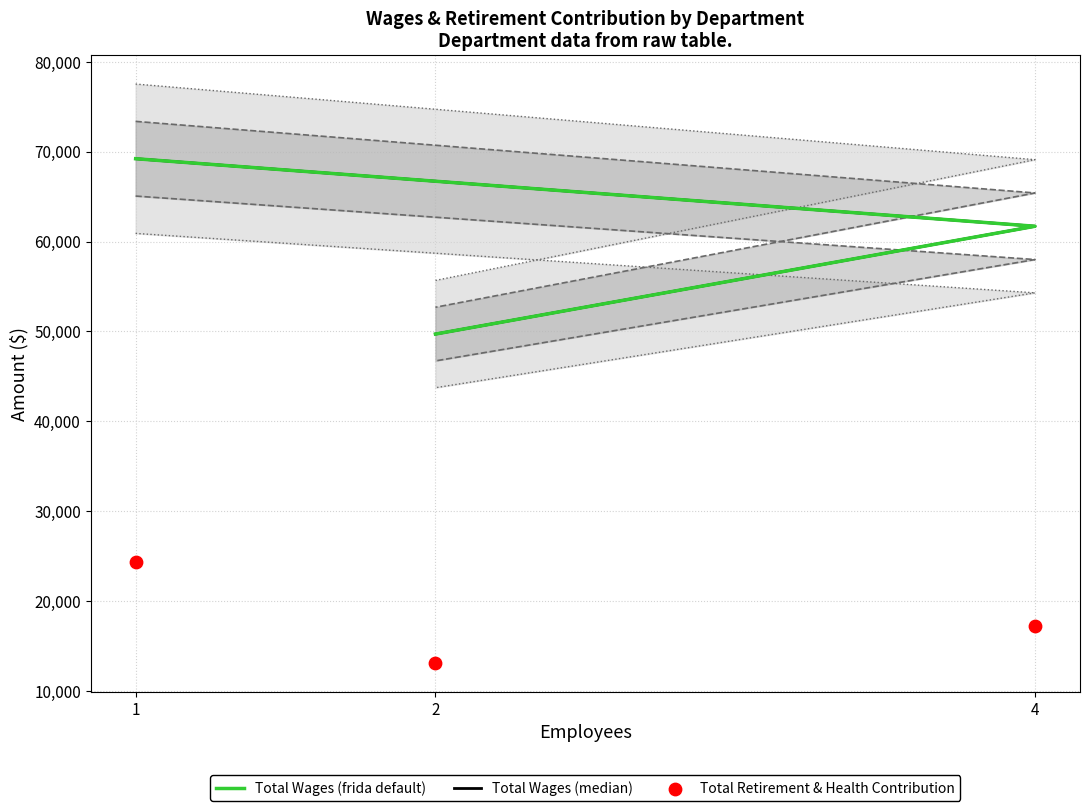

Is the value of Total Wages (median) at 4 greater than the value of Total Retirement & Health Contribution at 2?

Yes